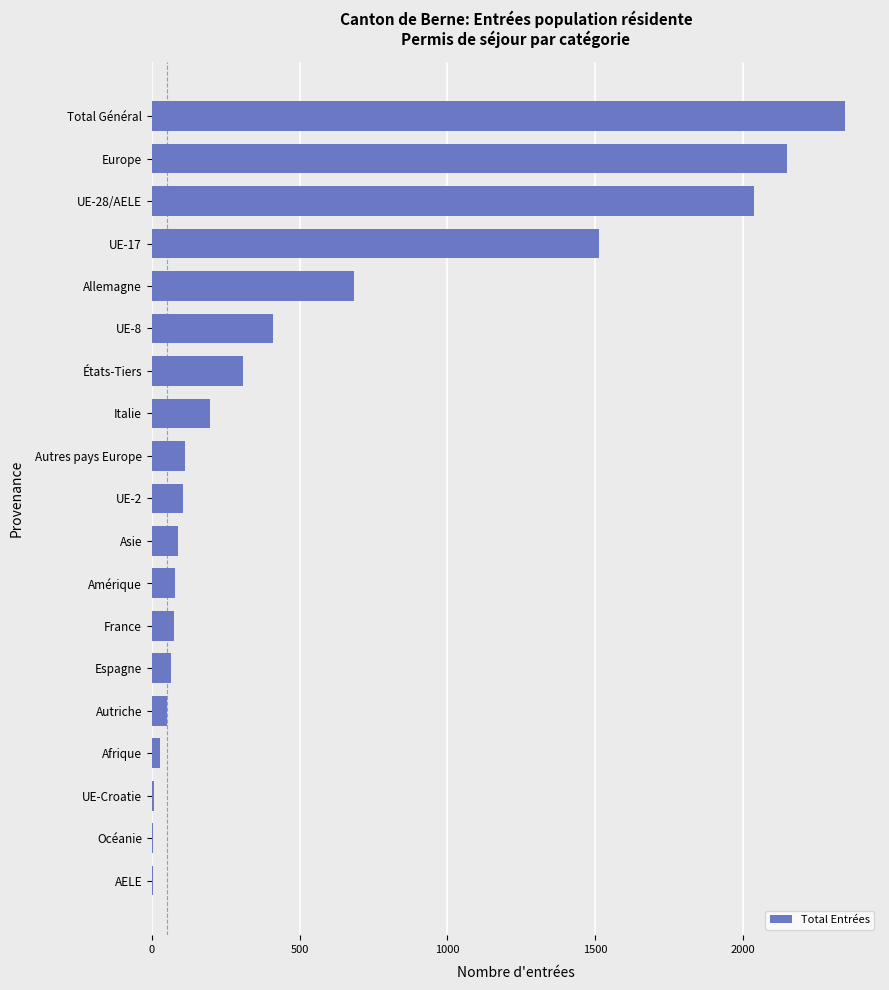

At which label is the value closest to 1175?

UE-17